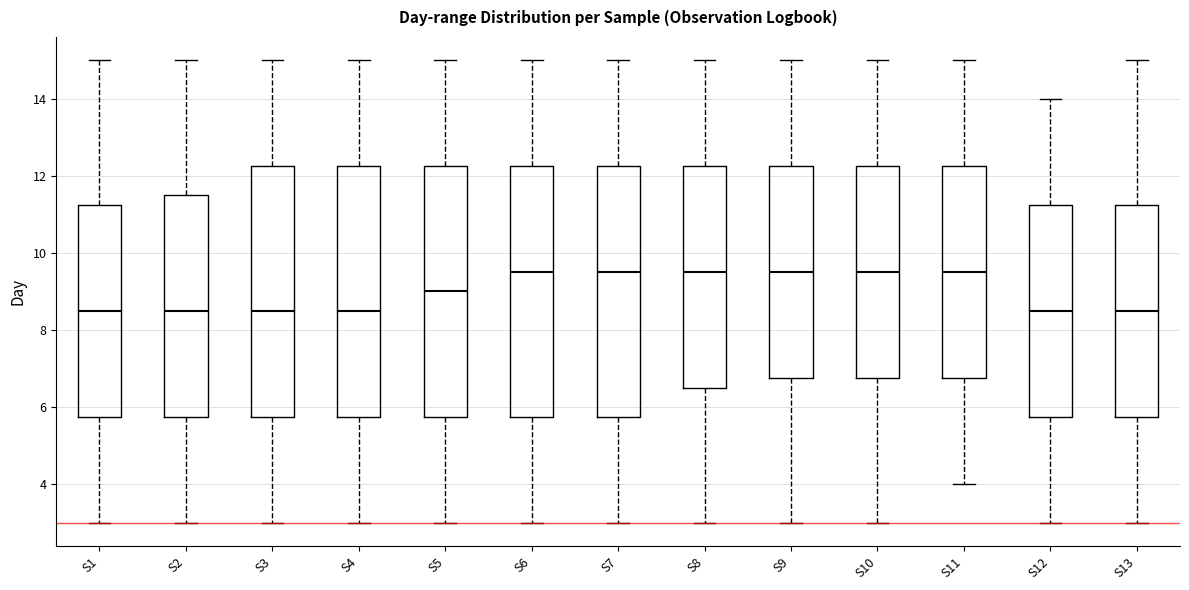

Reading left to right, transcribe this box plot: for each box, give where its median line is, the range the box spans, and where its two whiskers end, as read against the y-axis. The values are not printed on the chart, so give them approximately, as read against the axis.

S1: median 8.6, box 5.8 to 11.2, whiskers 3.0 to 15.0
S2: median 8.6, box 5.8 to 11.6, whiskers 3.0 to 15.0
S3: median 8.6, box 5.8 to 12.2, whiskers 3.0 to 15.0
S4: median 8.6, box 5.8 to 12.2, whiskers 3.0 to 15.0
S5: median 9.0, box 5.8 to 12.2, whiskers 3.0 to 15.0
S6: median 9.6, box 5.8 to 12.2, whiskers 3.0 to 15.0
S7: median 9.6, box 5.8 to 12.2, whiskers 3.0 to 15.0
S8: median 9.6, box 6.6 to 12.2, whiskers 3.0 to 15.0
S9: median 9.6, box 6.8 to 12.2, whiskers 3.0 to 15.0
S10: median 9.6, box 6.8 to 12.2, whiskers 3.0 to 15.0
S11: median 9.6, box 6.8 to 12.2, whiskers 4.0 to 15.0
S12: median 8.6, box 5.8 to 11.2, whiskers 3.0 to 14.0
S13: median 8.6, box 5.8 to 11.2, whiskers 3.0 to 15.0